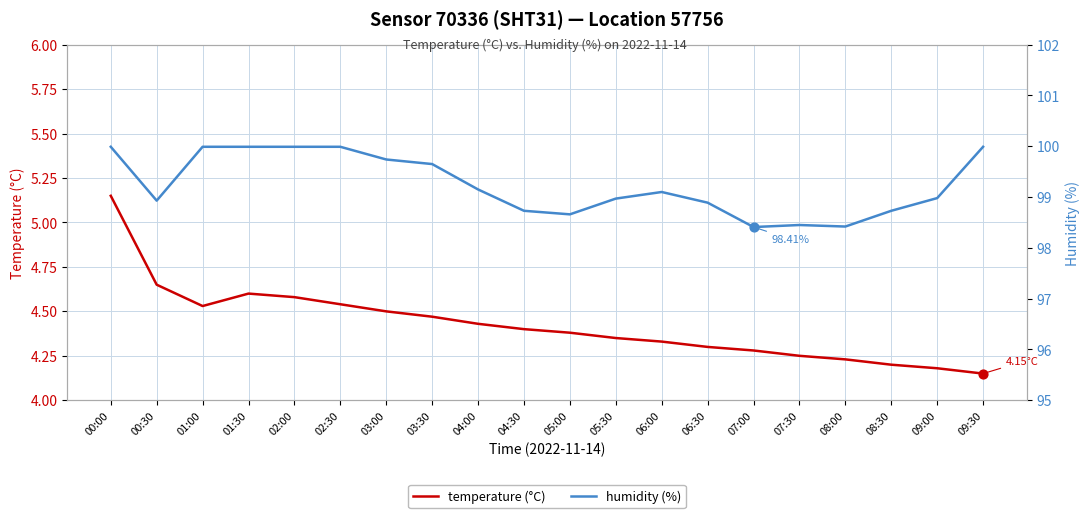

What are all the series names shown in the legend?

temperature (°C), humidity (%)